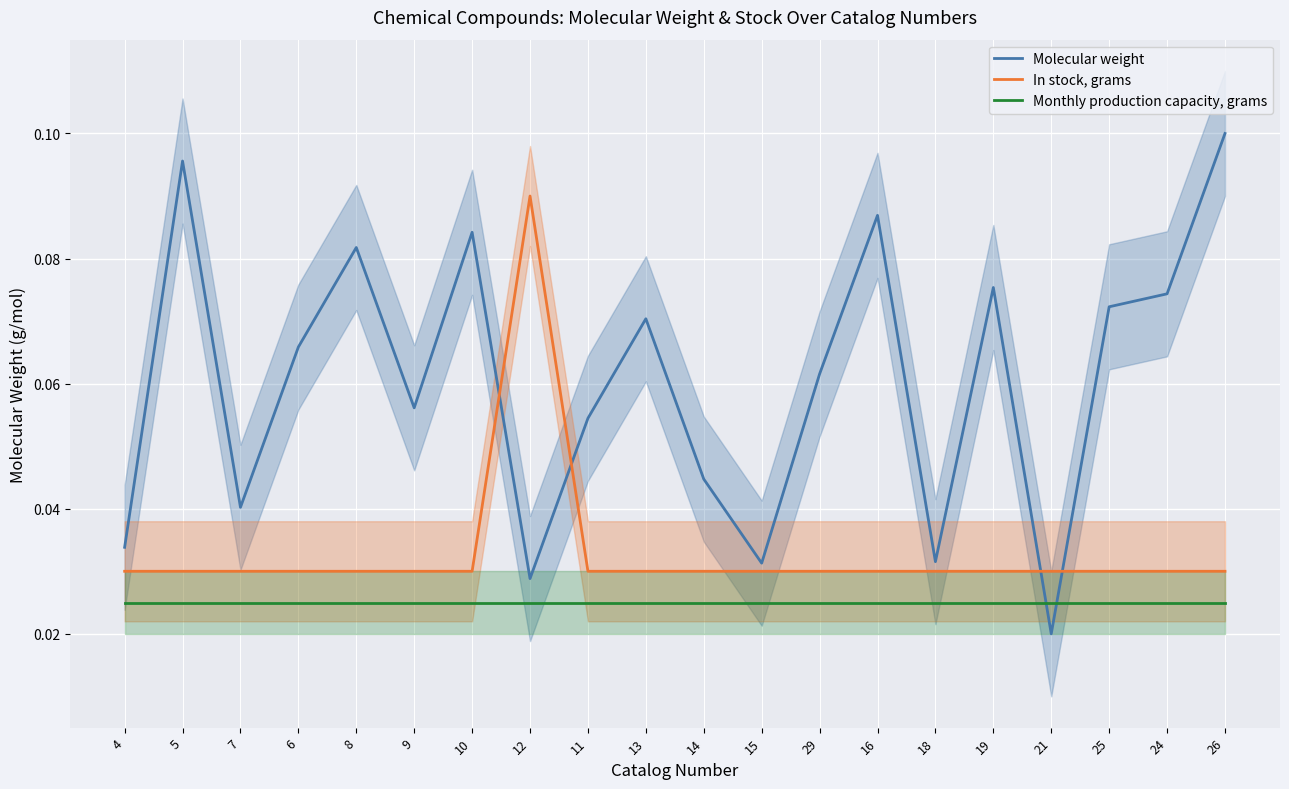

At which label is In stock, grams closest to 0?

4